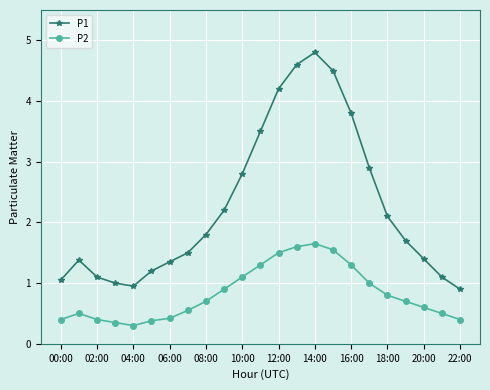

What is the lowest value of the P1 series?

0.9